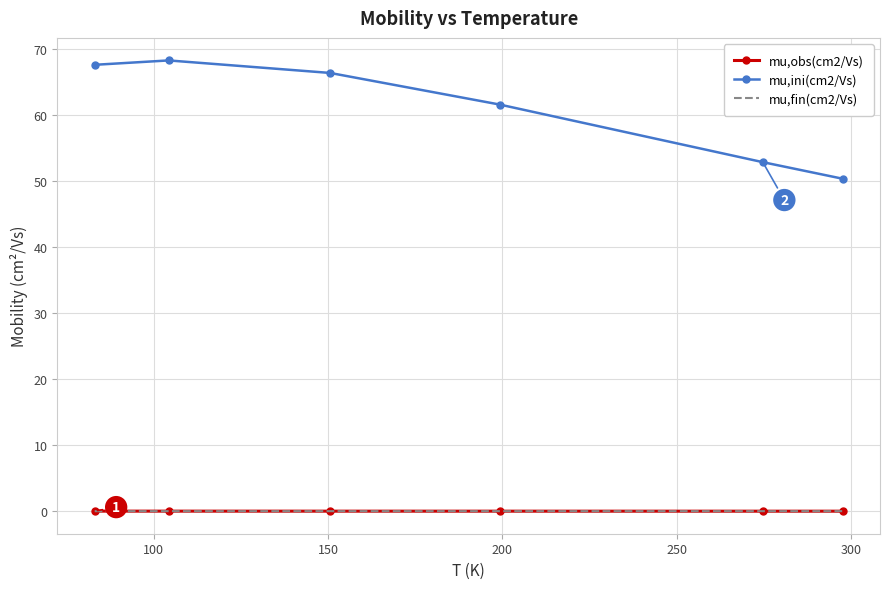

What is the highest value of the mu,ini(cm2/Vs) series?

68.2